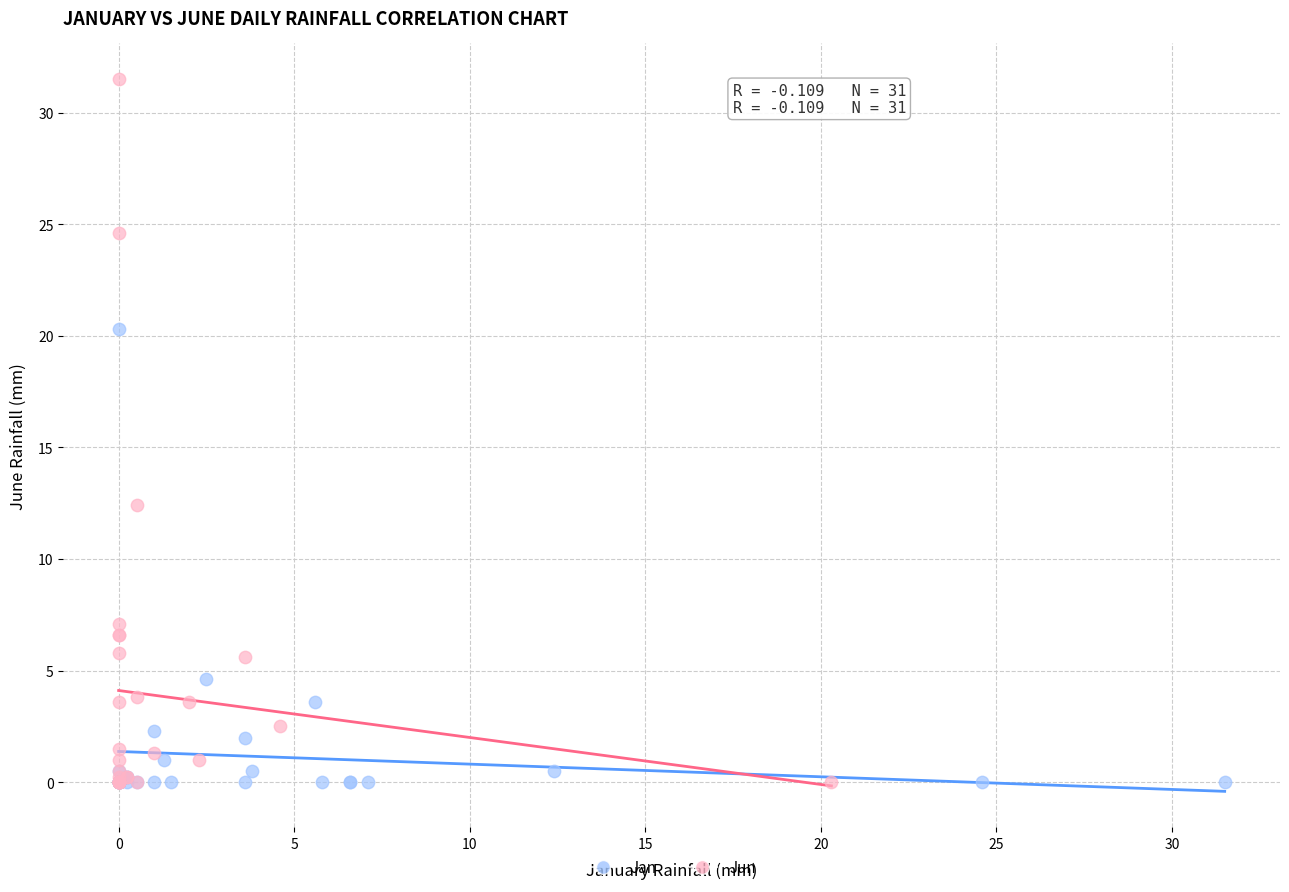

Which series contains the highest Y value?

Jun